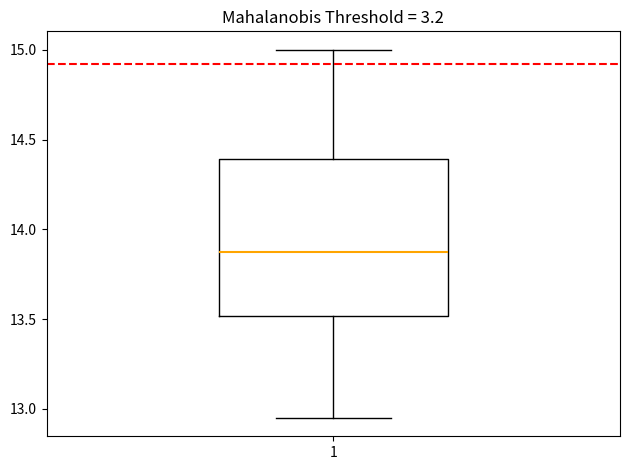

Where is the lower edge of the box at x = 1 on the y-axis? The values are not printed on the chart, so give them approximately, as read against the axis.

13.50